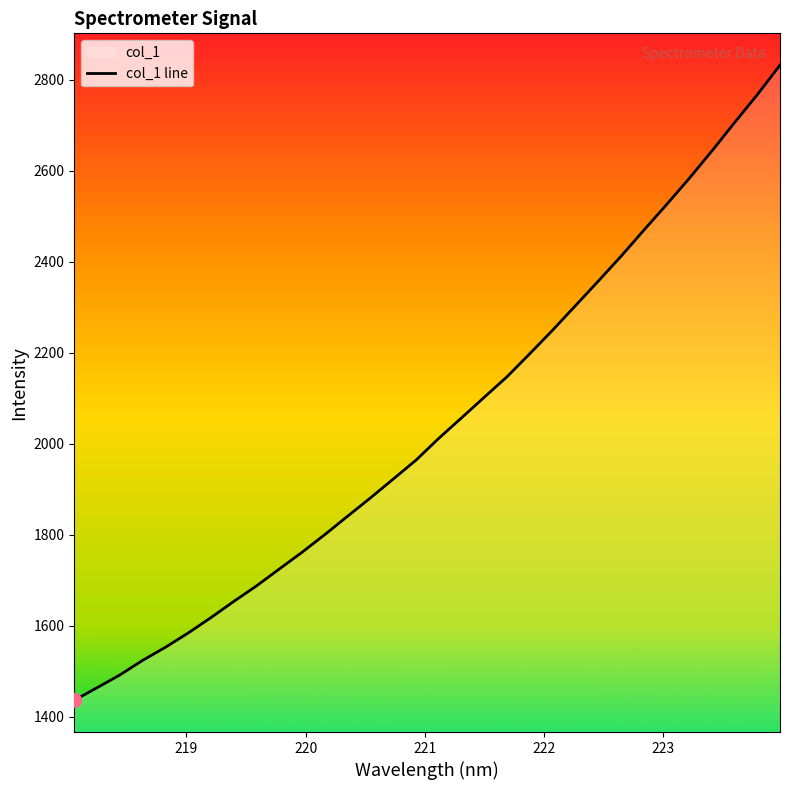

List the labels in order of value, smallest first.

218.0596, 218.2508, 218.442, 218.6332, 218.8244, 219.0156, 219.2067, 219.3979, 219.589, 219.7801, 219.9712, 220.1623, 220.3533, 220.5444, 220.7354, 220.9264, 221.1174, 221.3083, 221.4993, 221.6902, 221.8812, 222.0721, 222.263, 222.4538, 222.6447, 222.8355, 223.0264, 223.2172, 223.408, 223.5987, 223.7895, 223.9802